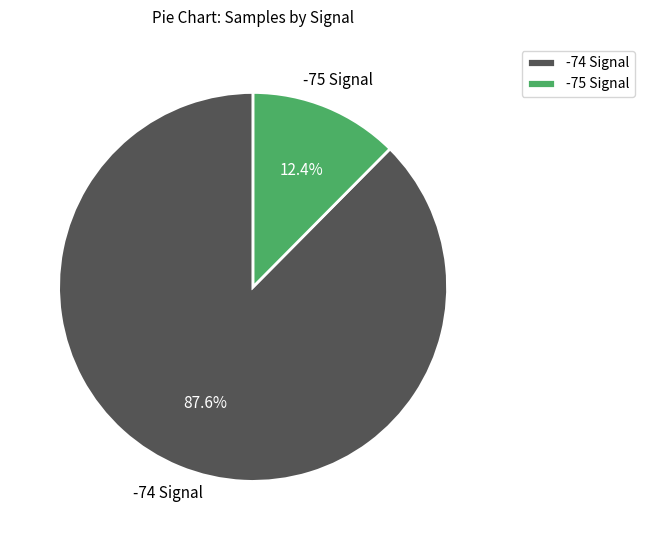

Does -74 Signal represent more than half of the total?

Yes